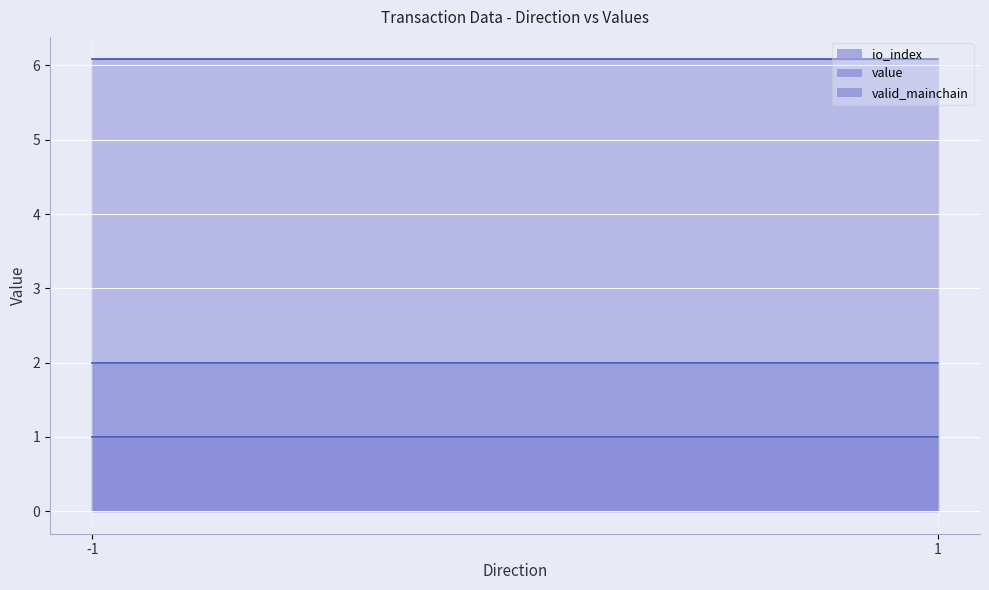

What is the value of the valid_mainchain point at the 1st from the left?

1.0